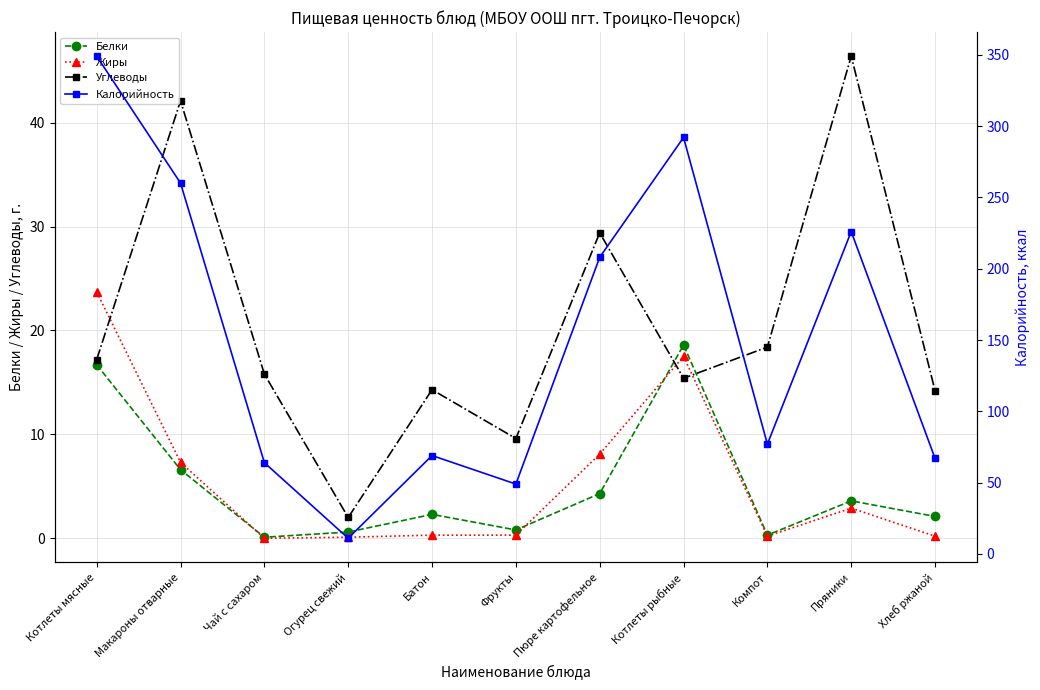

What is the difference between the highest and lowest values at Огурец свежий?

10.9